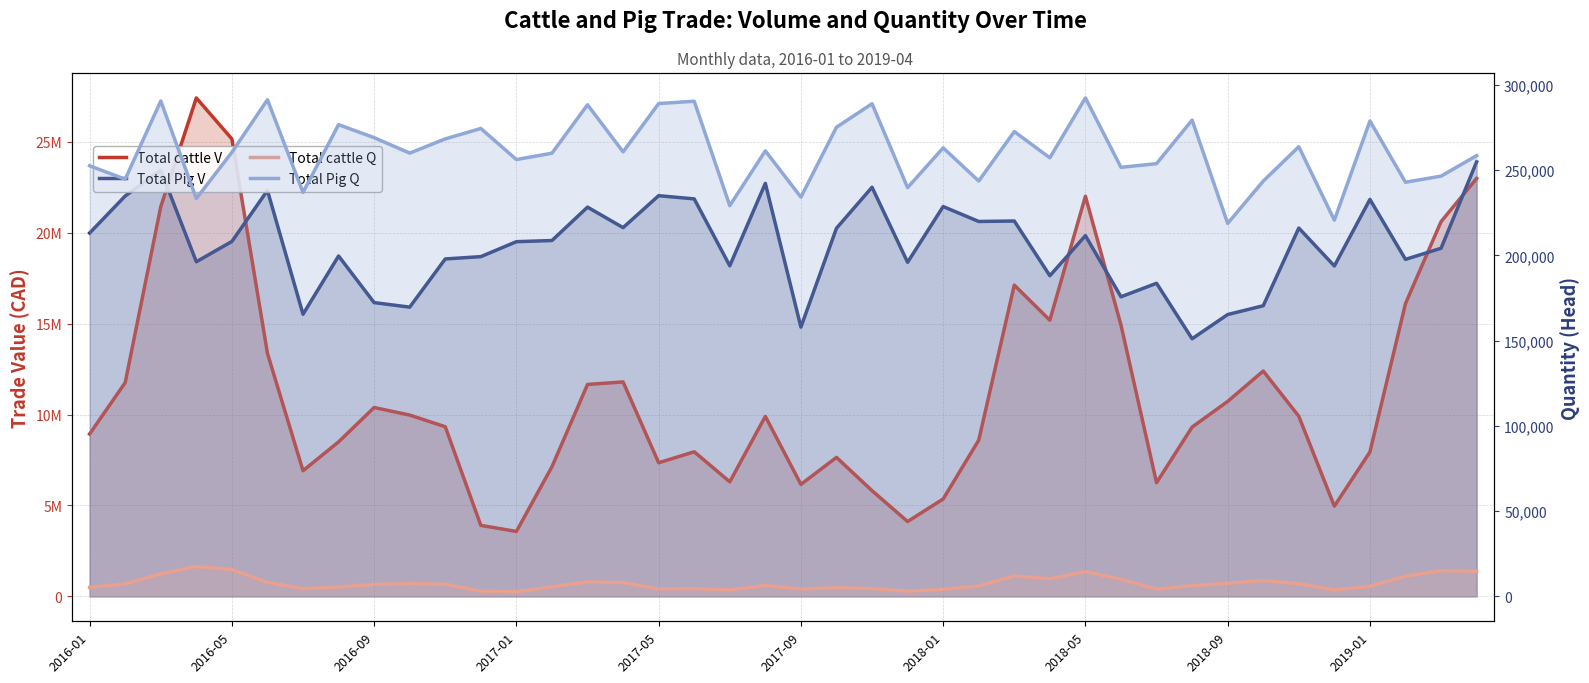

The Total Pig V series shows 29905591 at 25. True or false?

False